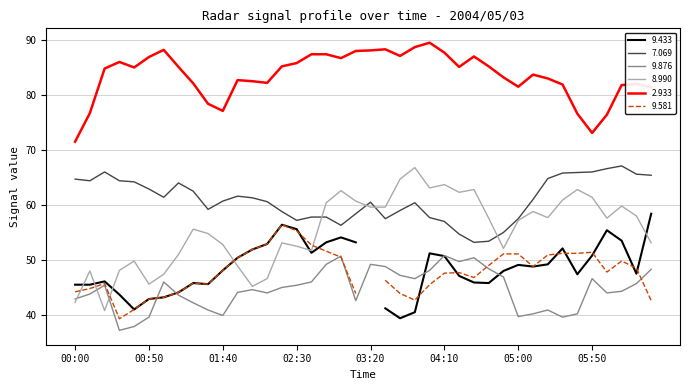

What is the value of the 2.933 point at the 15th from the left?

85.2